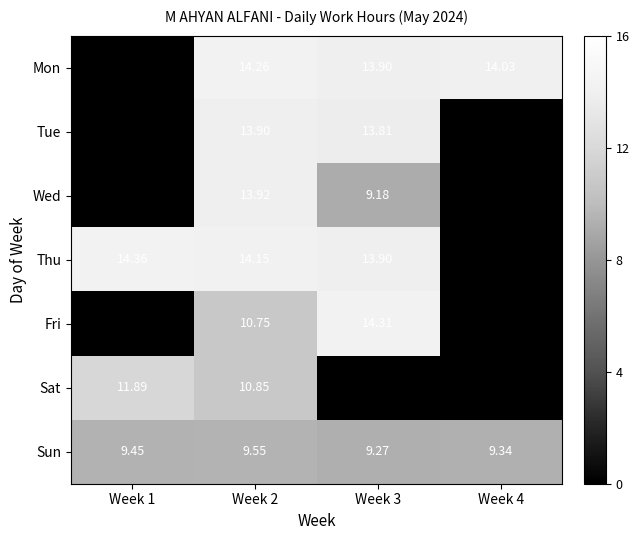

Which series has the widest spread of values?

Thu